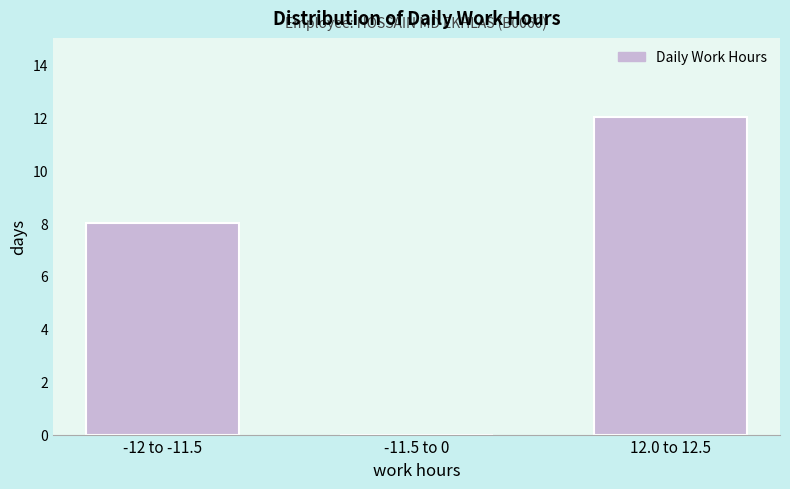

Reading left to right, list all the values displayed in this chart.

-12 to -11.5=8	-11.5 to 0=0	12.0 to 12.5=12